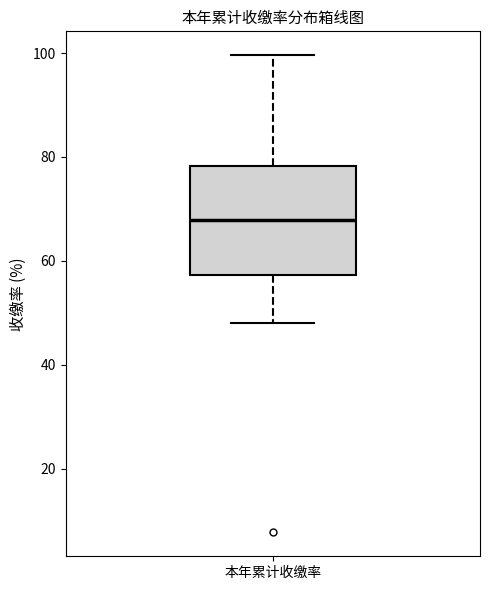

Read this box plot against the y-axis: the position of the median line, the range covered by the box, and the ends of both whiskers. The values are not printed on the chart, so give them approximately, as read against the axis.

median 68, box 58 to 78, whiskers 48 to 100